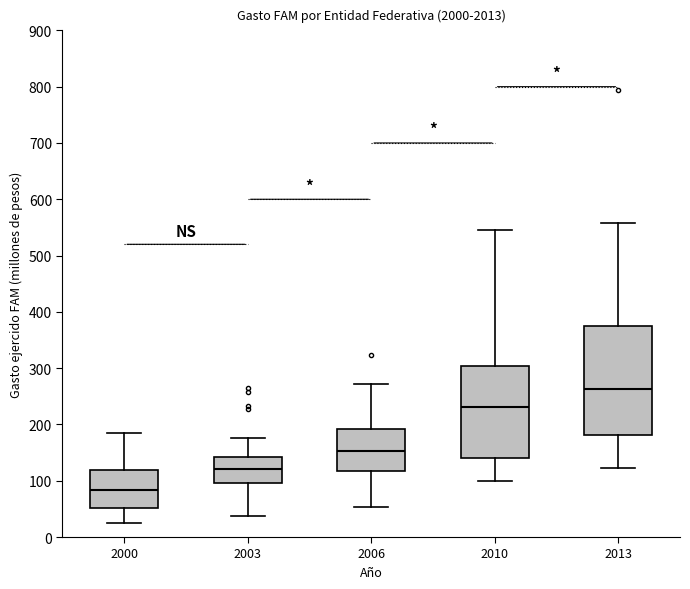

Where does the upper whisker of the box at x = 2013 end on the y-axis? The values are not printed on the chart, so give them approximately, as read against the axis.

560